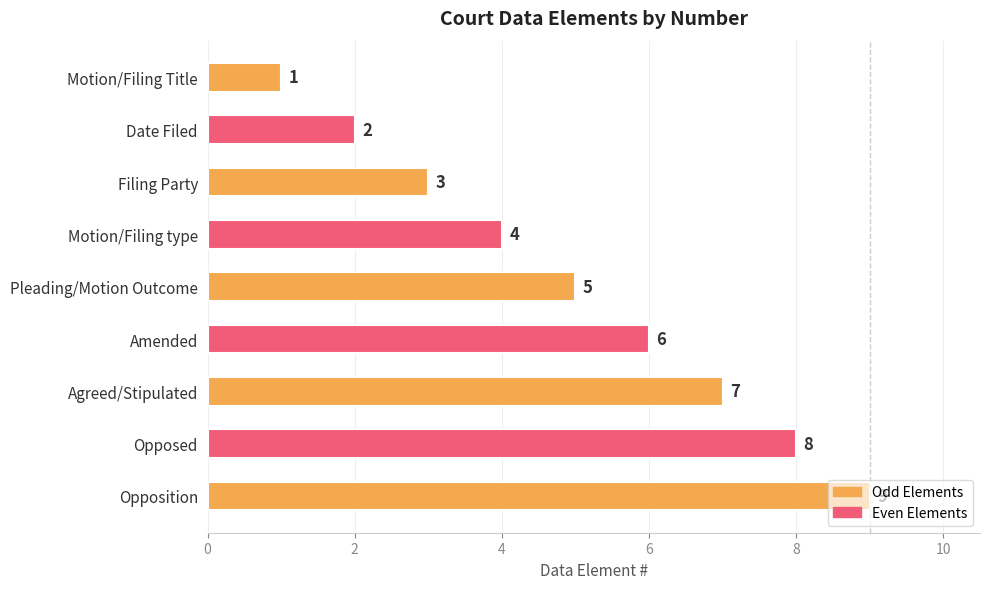

How many data points are less than 5?

4